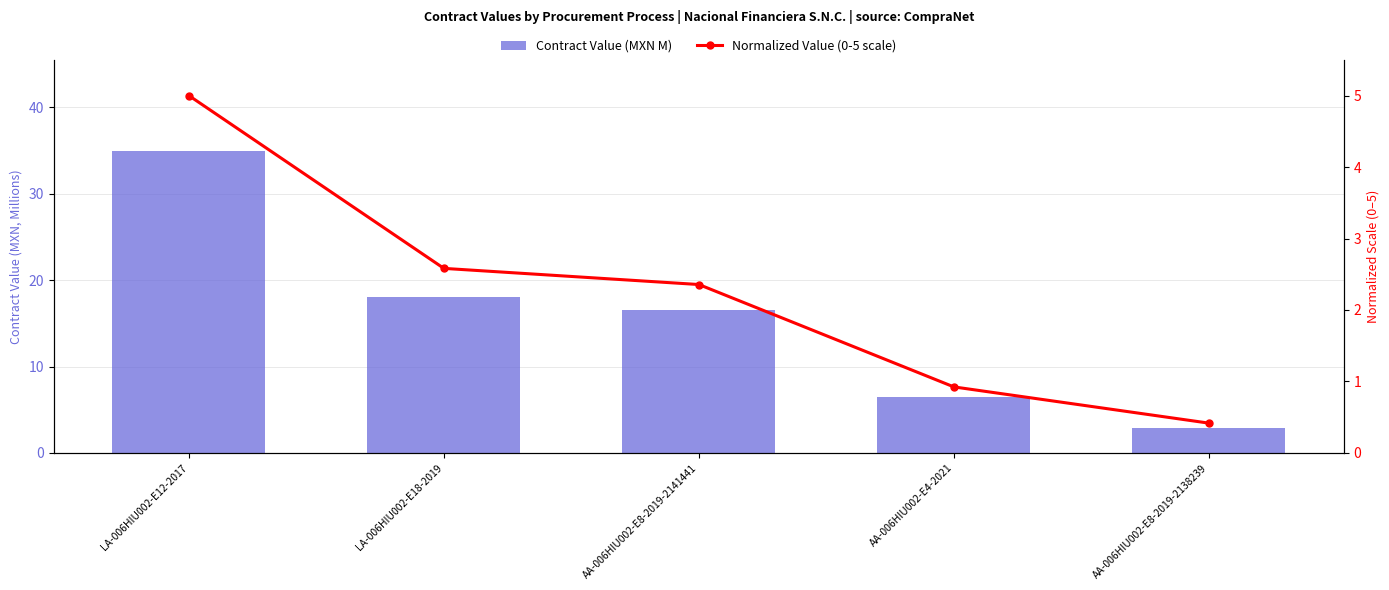

What position from the left is AA-006HIU002-E4-2021?

4